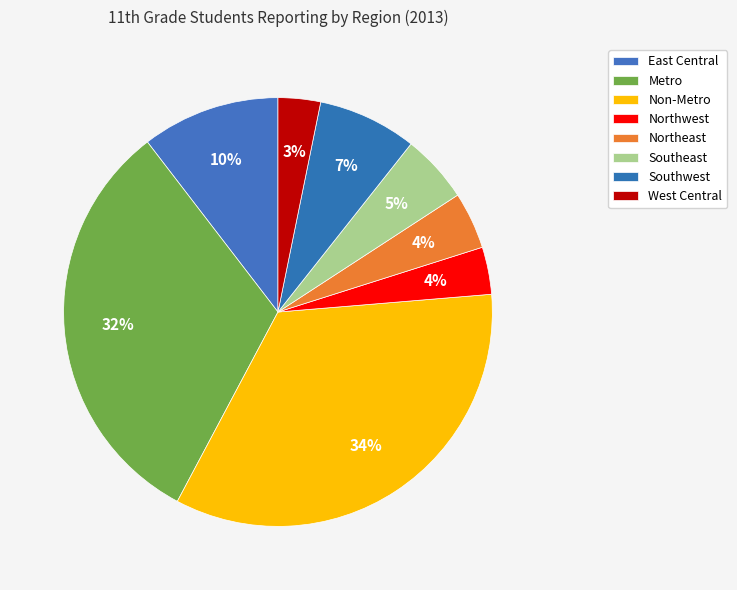

What portion of the pie excludes Southwest?

92.5%